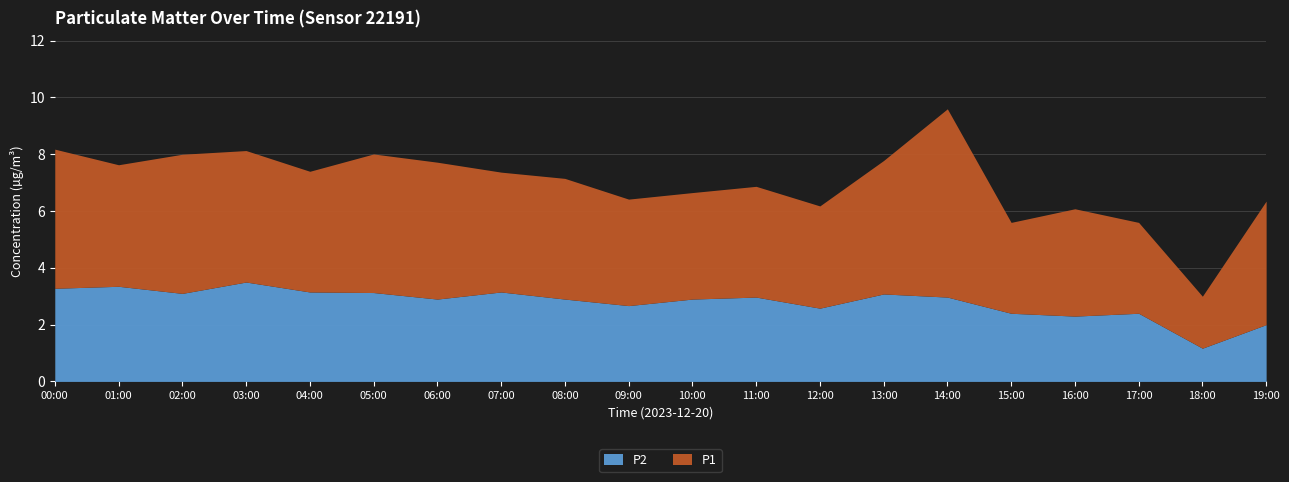

What is the minimum value for P2?

1.2